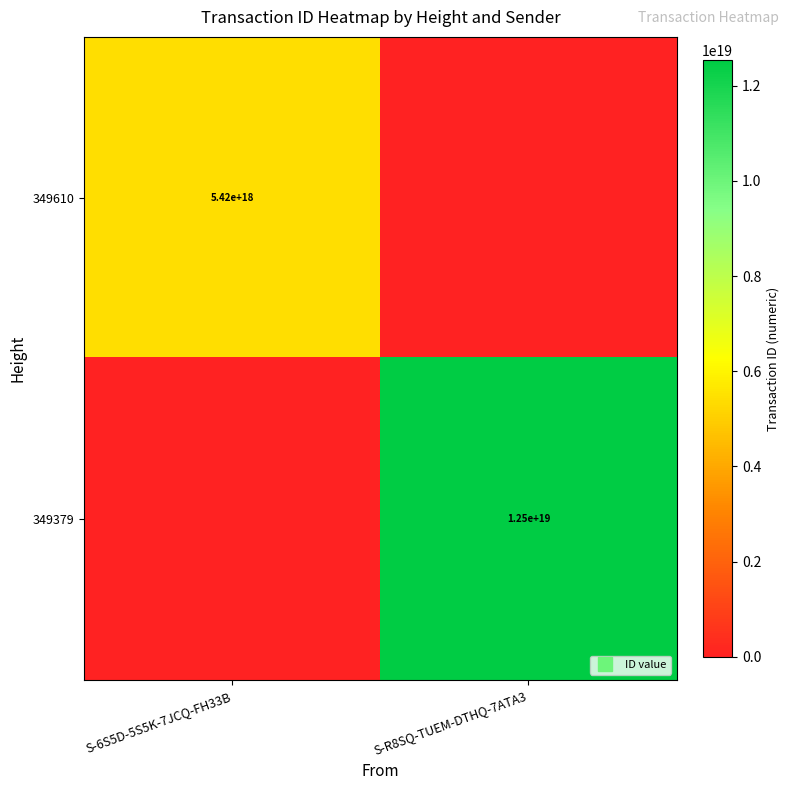

At S-6S5D-5S5K-7JCQ-FH33B, list the series in order from smallest to largest.

349379, 349610